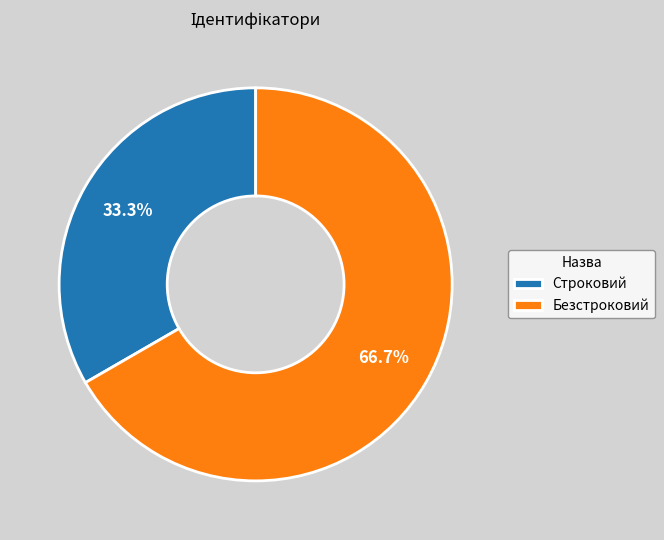

Combined, do Строковий and Безстроковий account for over 50%?

Yes